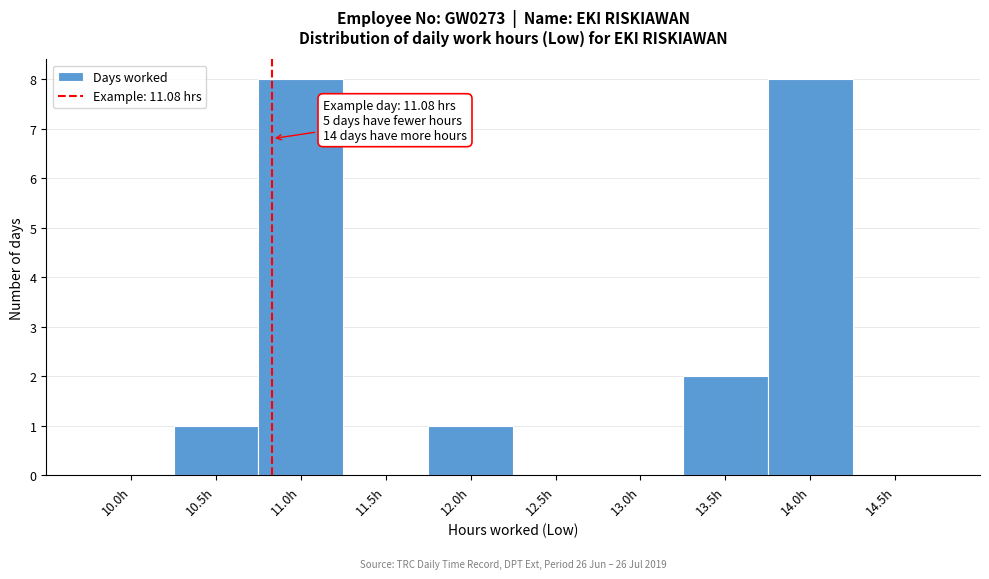

Reading left to right, transcribe all the data shown in this chart.

10.0h=0	10.5h=1	11.0h=8	11.5h=0	12.0h=1	12.5h=0	13.0h=0	13.5h=2	14.0h=8	14.5h=0